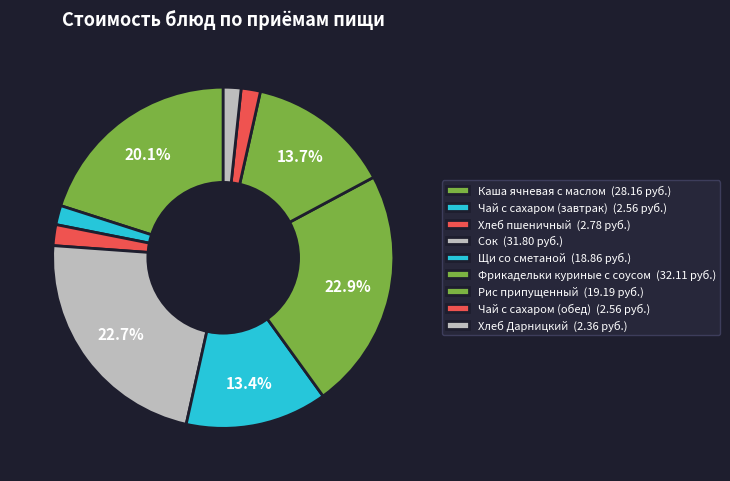

What portion of the pie excludes Хлеб пшеничный?

98.0%